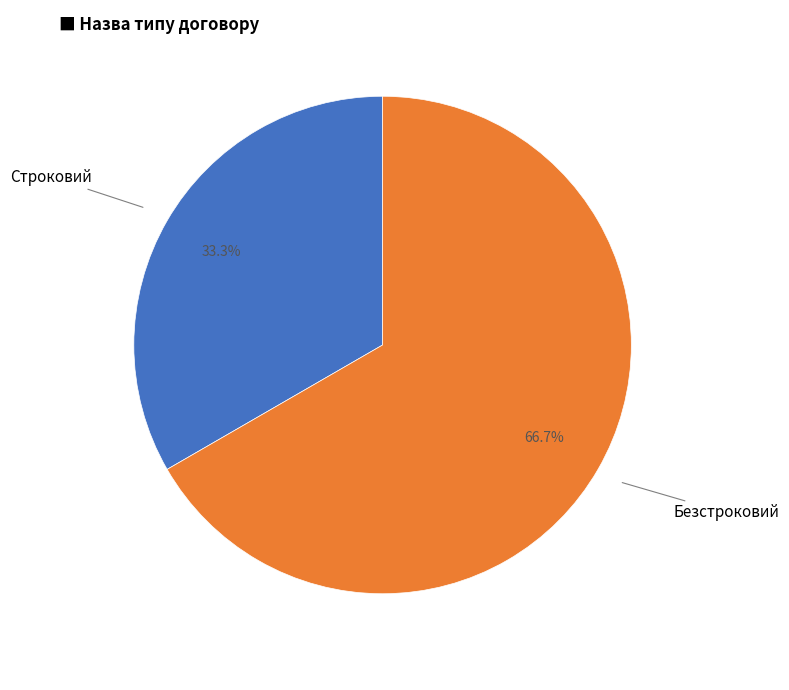

The Строковий slice represents 33% of the pie. True or false?

True